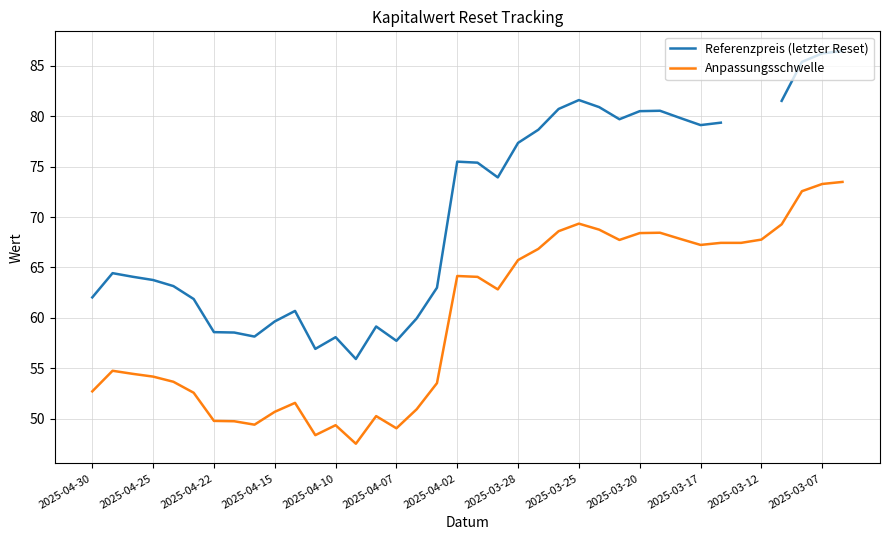

The Anpassungsschwelle series shows 76.7 at 2025-04-07. True or false?

False